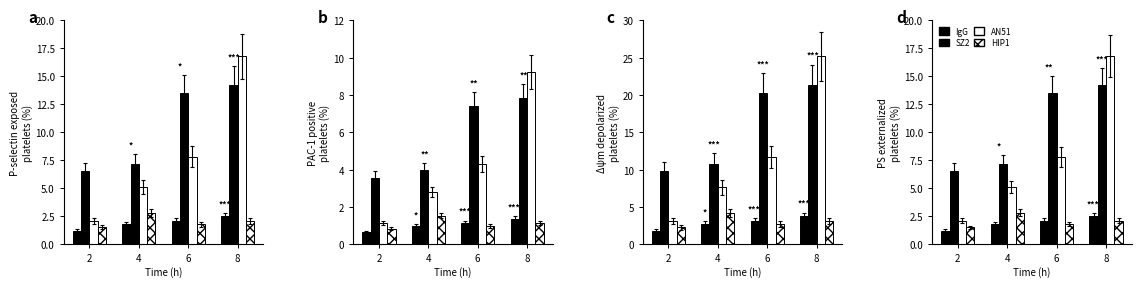

How many bars are there in total?

16